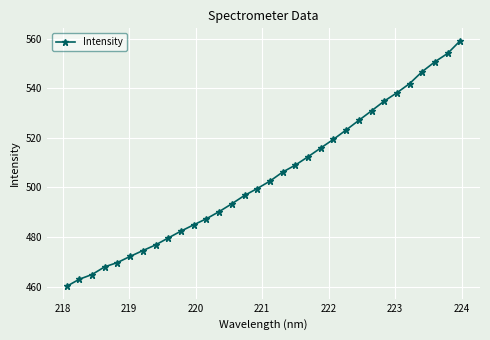

How many values are below 502?

16